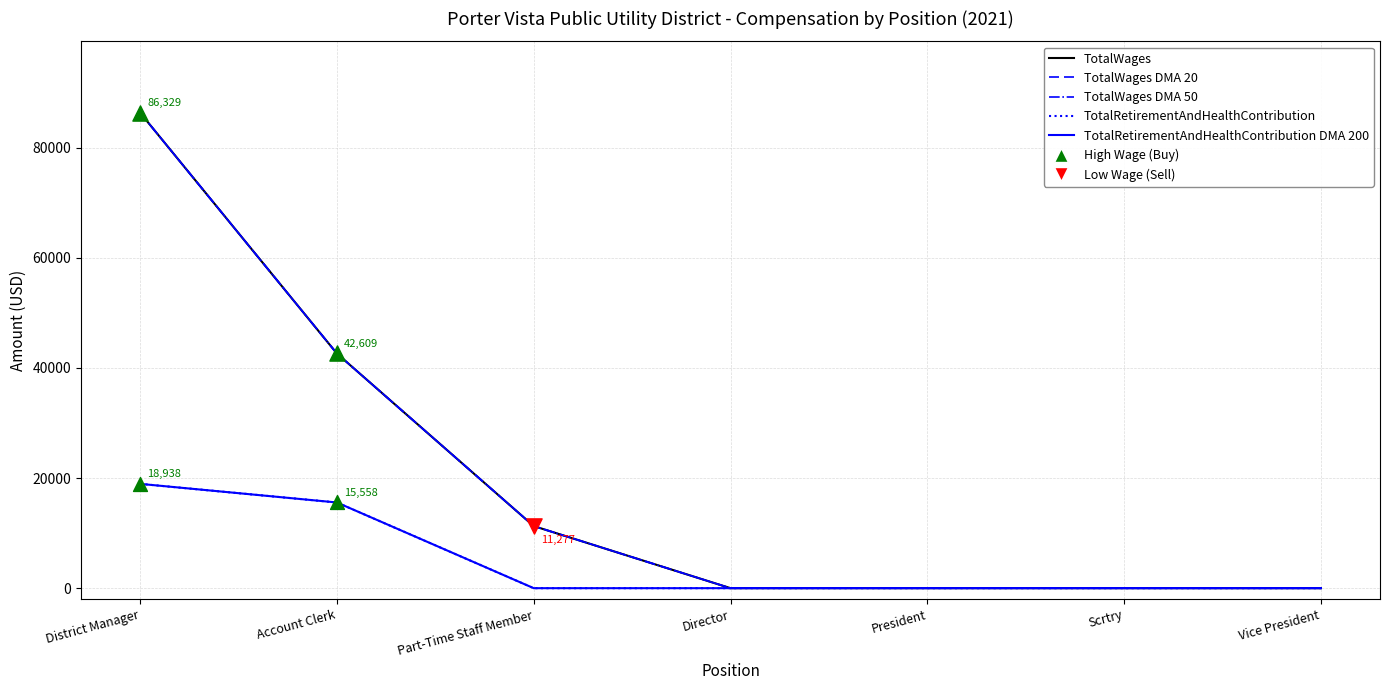

At how many categories does at least one series exceed 49284?

1